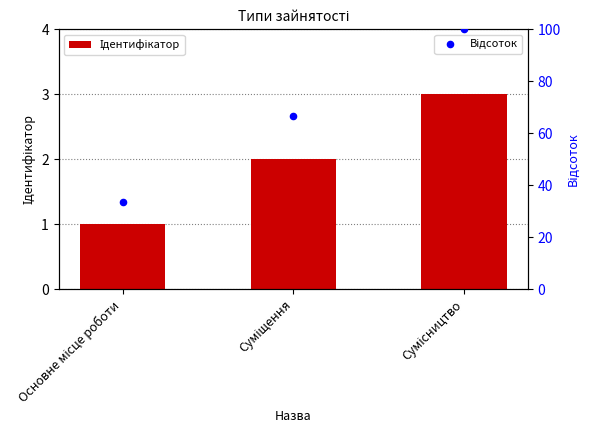

What are all the series names shown in the legend?

Ідентифікатор, Відсоток